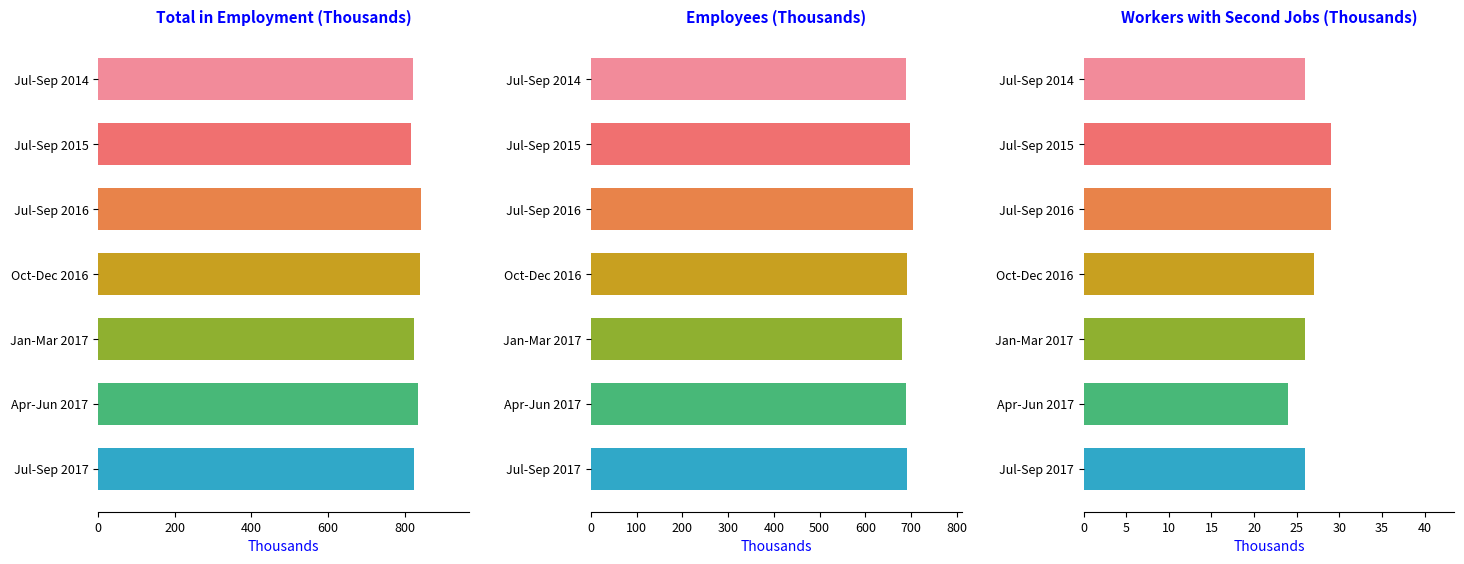

How many values in the Total in Employment series are below 826?

3